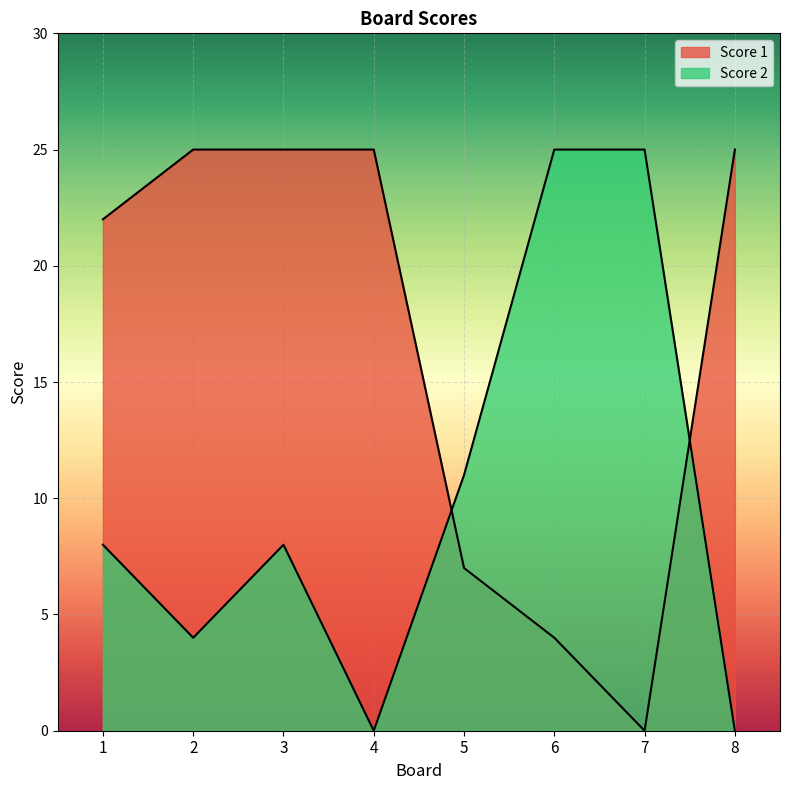

Which series has the largest range (max minus min)?

Score 1